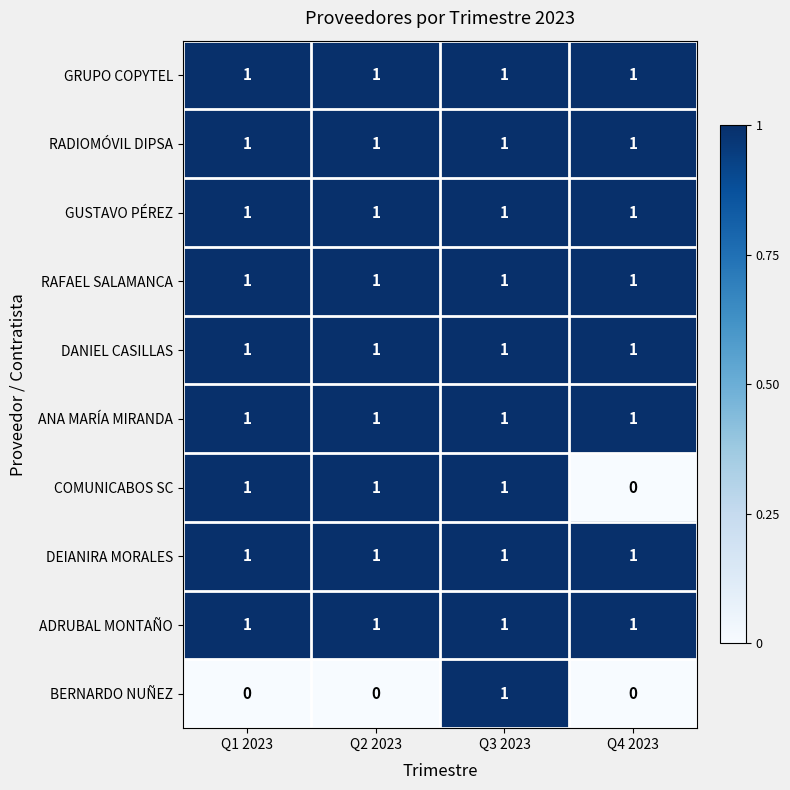

Which series changed the most between Q1 2023 and Q4 2023?

COMUNICABOS SC